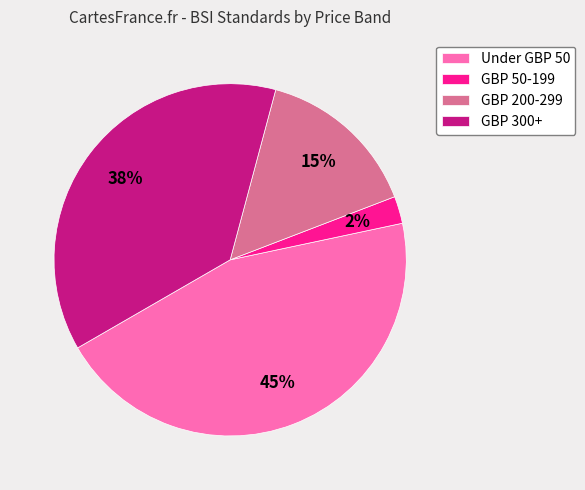

Combined, do GBP 200-299 and Under GBP 50 account for over 50%?

Yes